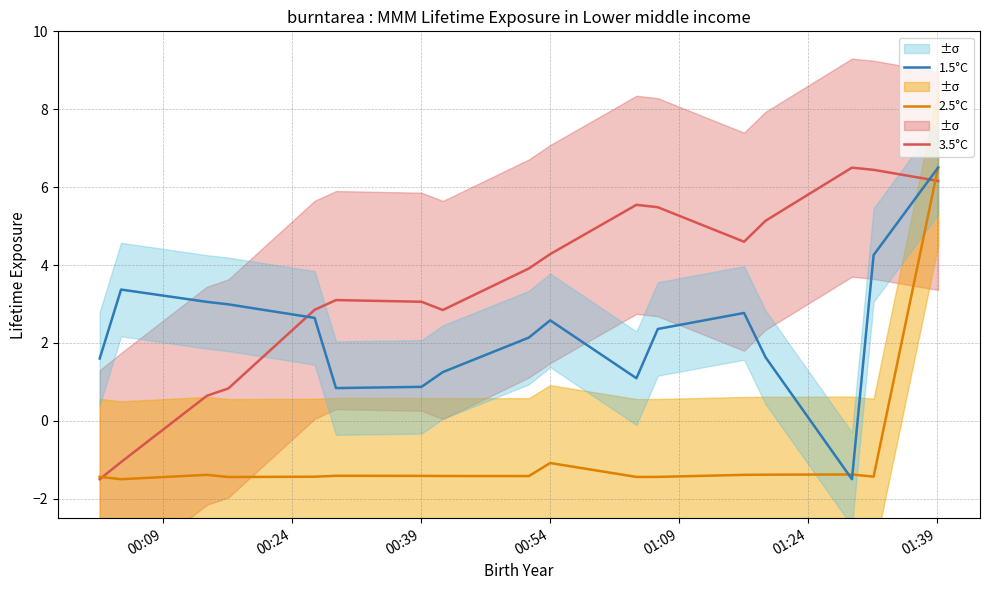

How many values in the 1.5°C series exceed 2?

10